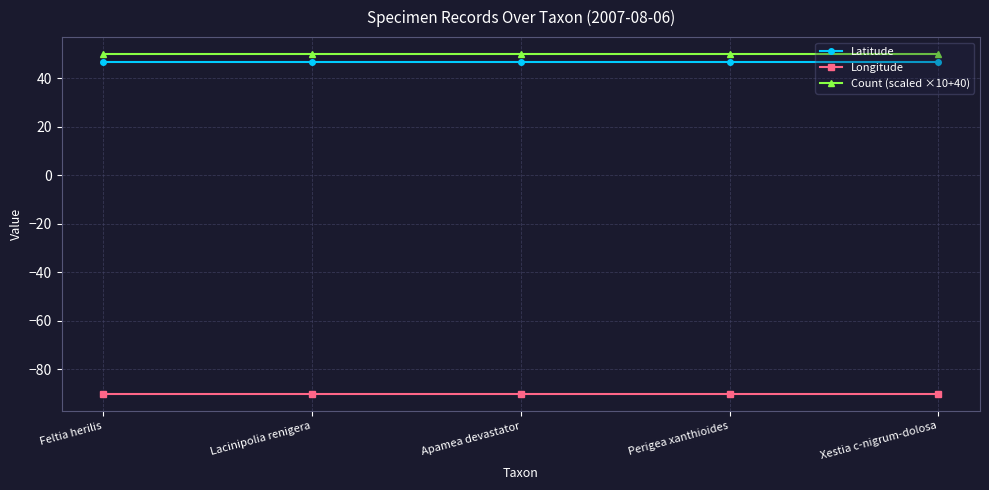

What is the sum of all Count (scaled ×10+40) values?

250.0